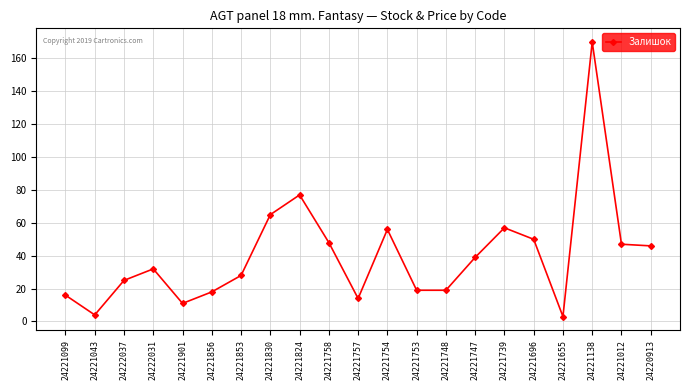

What is the value of the 7th point from the left?

28